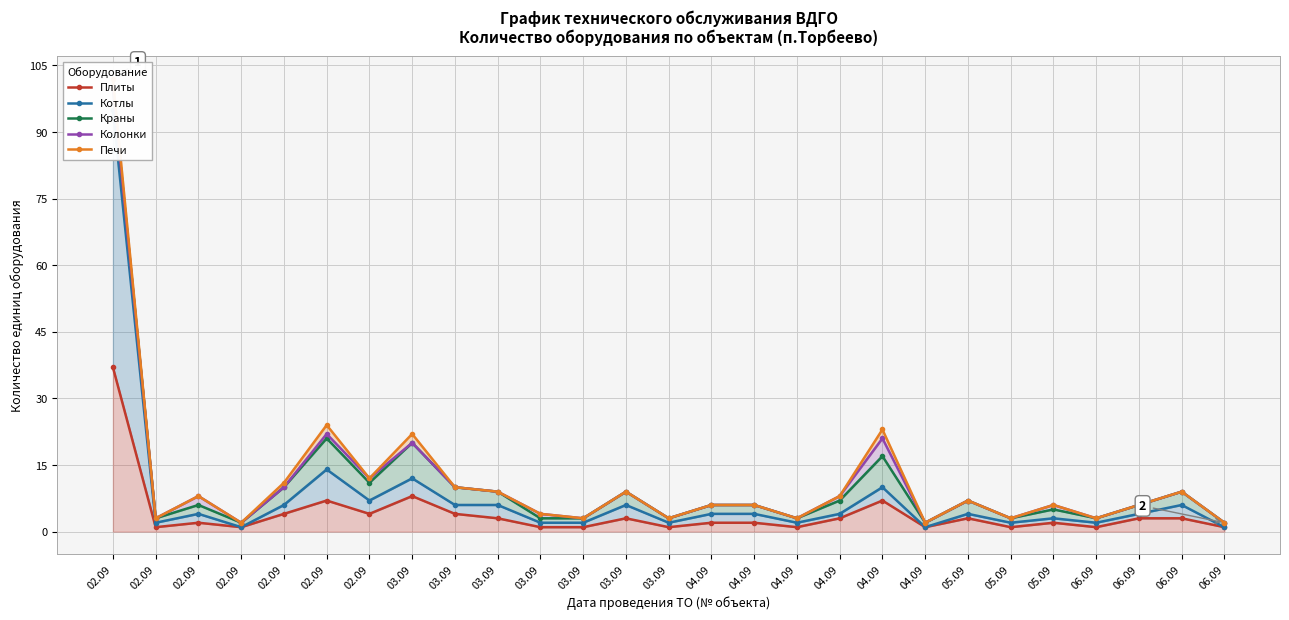

True or false: Колонки has a value of 5 at 03.09.

False